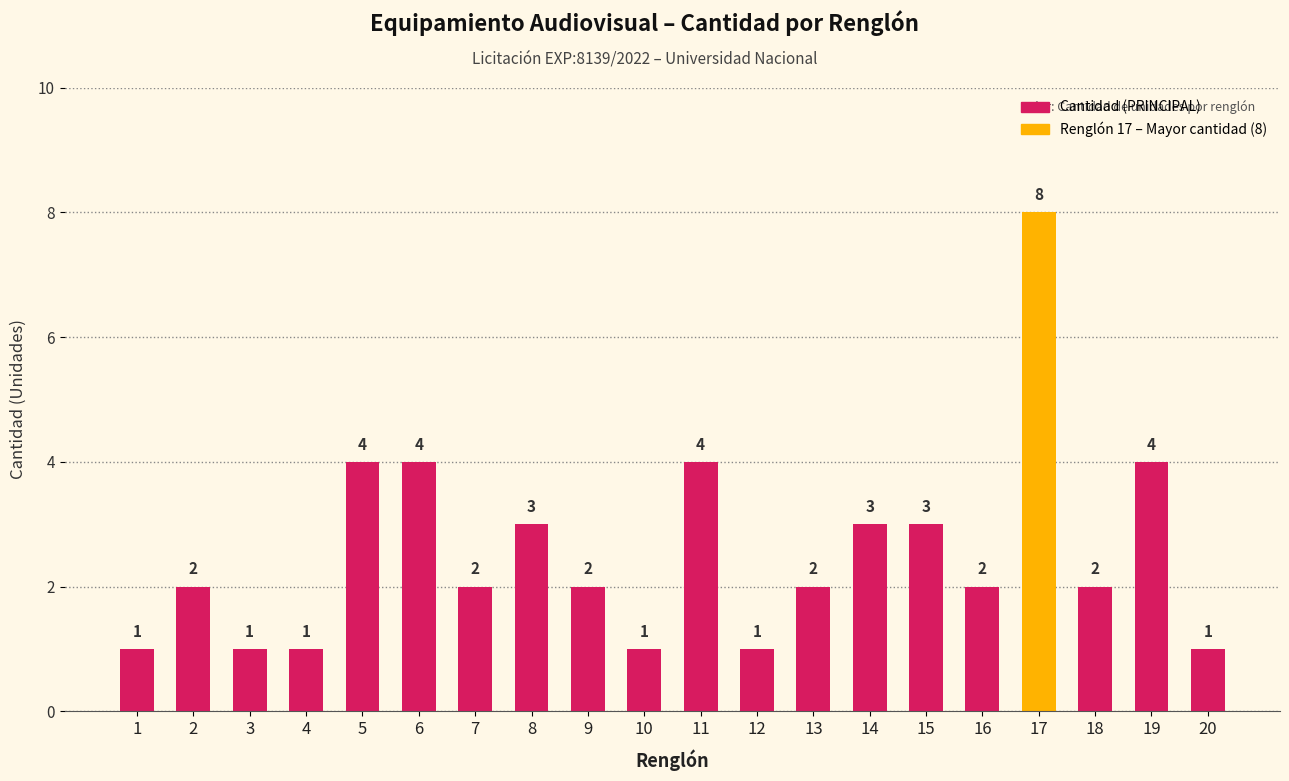

What is the change in value from 3 to 9?

+1